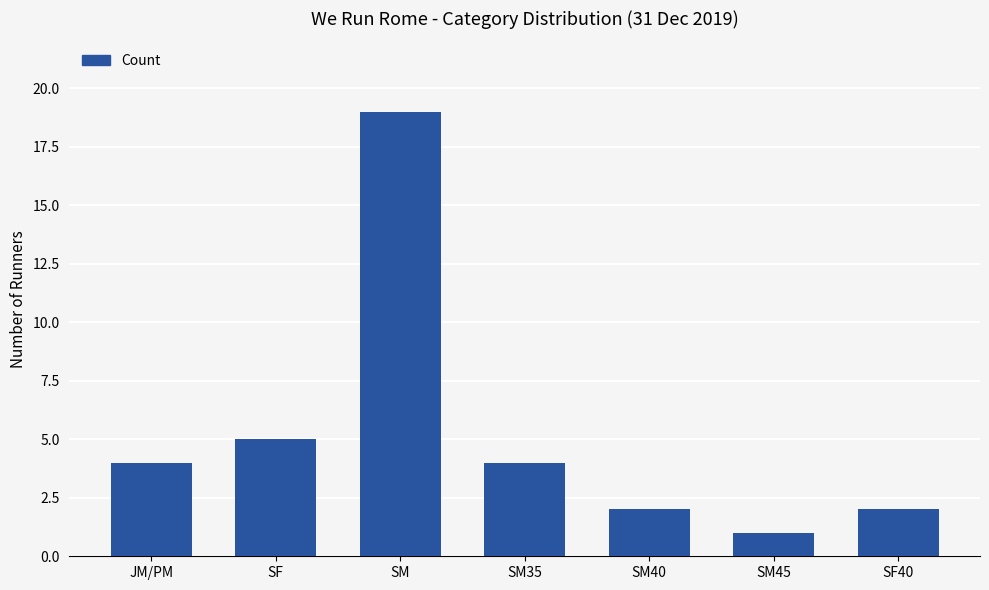

Between SF40 and SF, which is larger?

SF